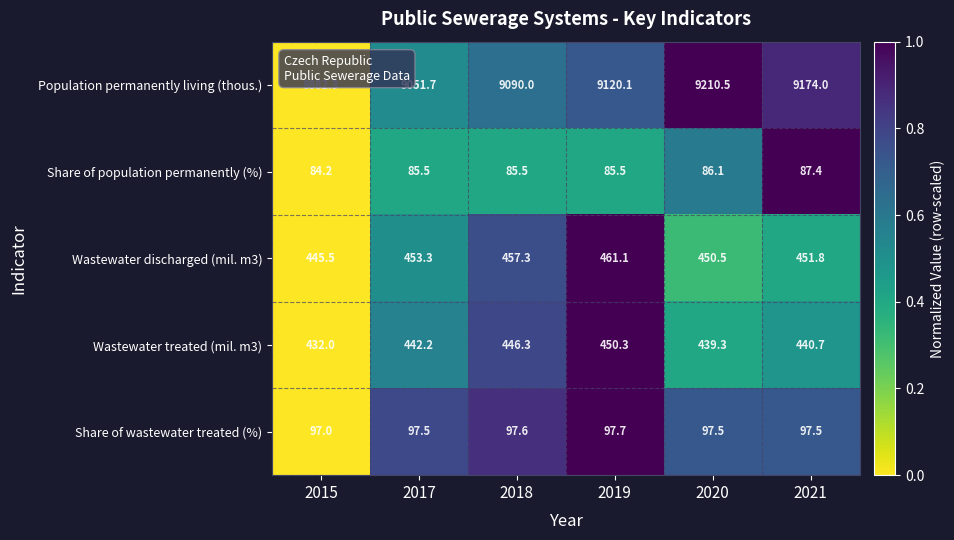

What is the spread (max minus min) of values at 2019?

9034.6